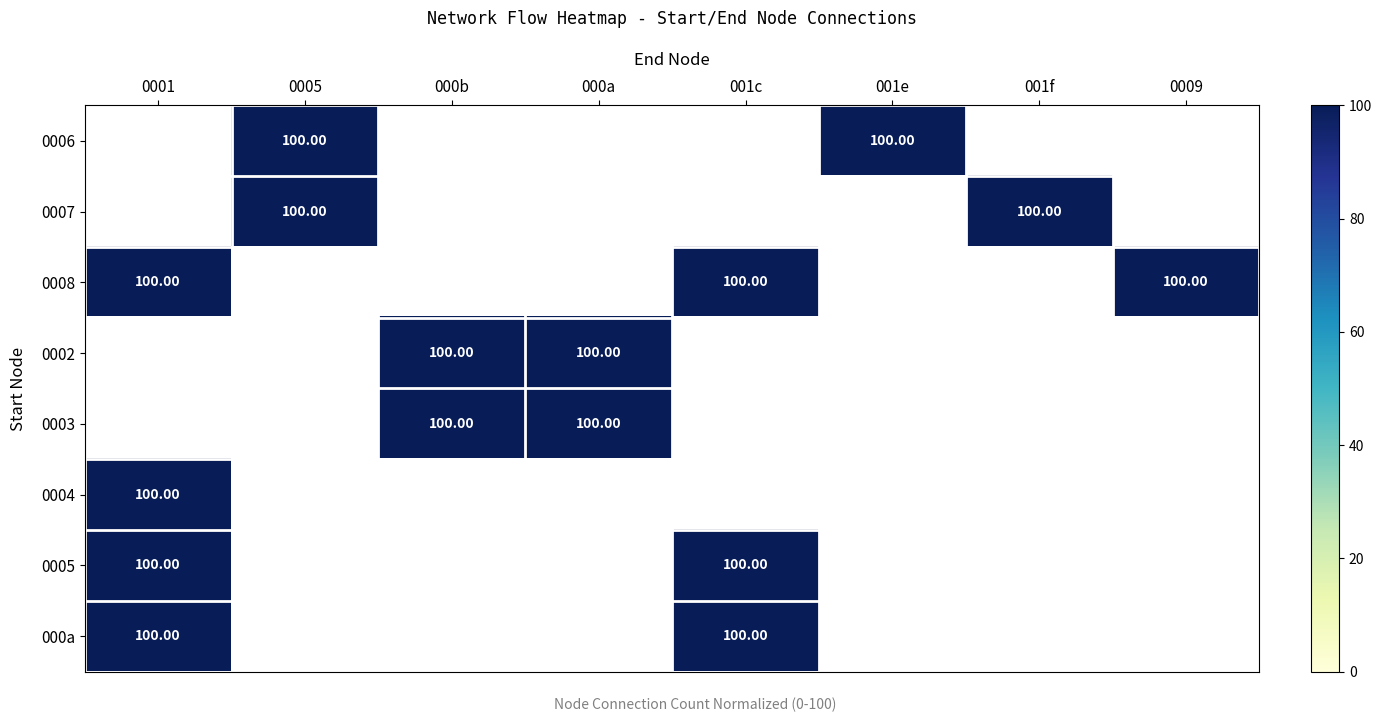

Which category has the highest value across all series?

0005